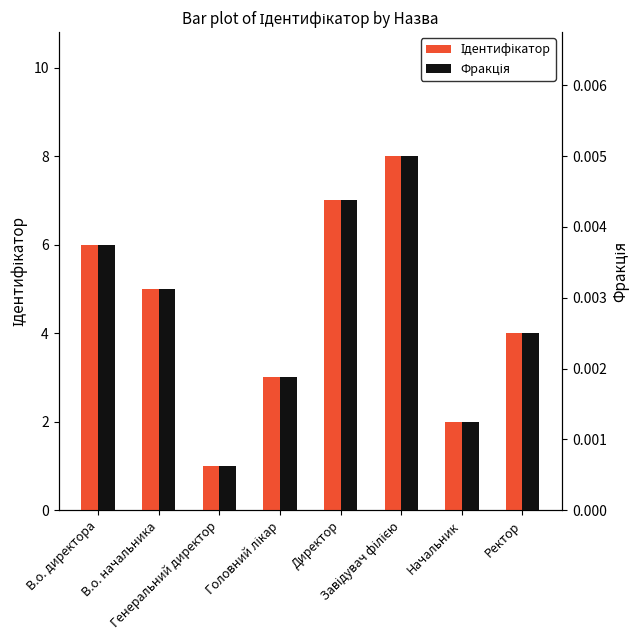

Reading left to right, what are all the values shown in this chart?

Ідентифікатор: В.о. директора=6.0	В.о. начальника=5.0	Генеральний директор=1.0	Головний лікар=3.0	Директор=7.0	Завідувач філією=8.0	Начальник=2.0	Ректор=4.0
Фракція: В.о. директора=0.0	В.о. начальника=0.0	Генеральний директор=0.0	Головний лікар=0.0	Директор=0.0	Завідувач філією=0.0	Начальник=0.0	Ректор=0.0